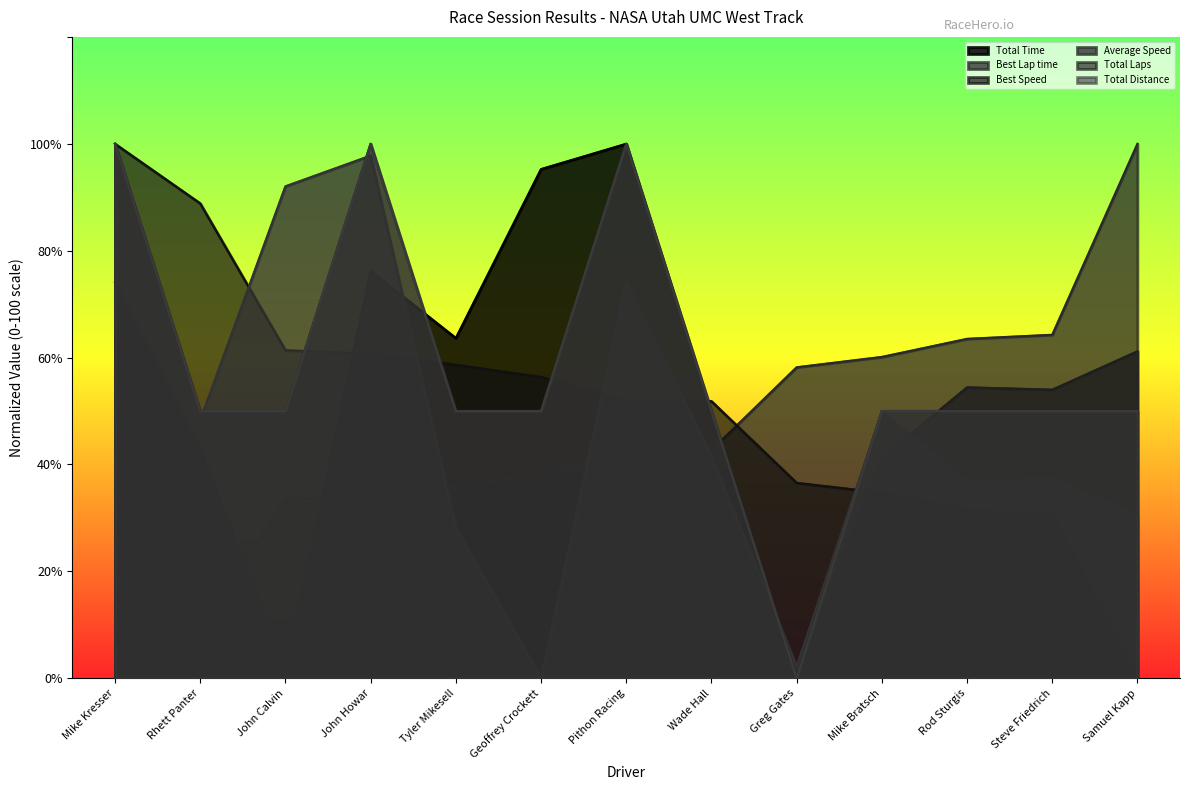

What is the label of the 9th point from the left?

Greg Gates